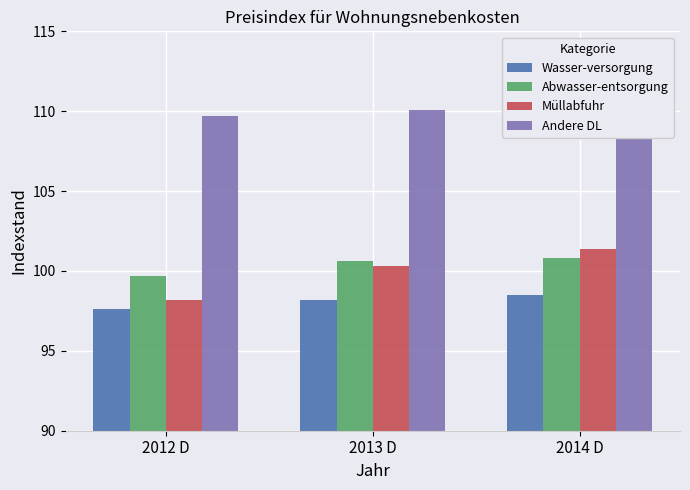

At how many categories does at least one series exceed 110?

2